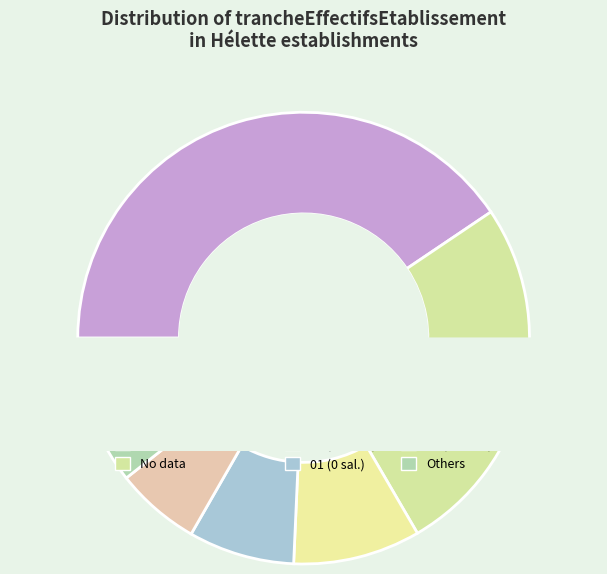

Is the sum of 01 and 11 greater than half?

No